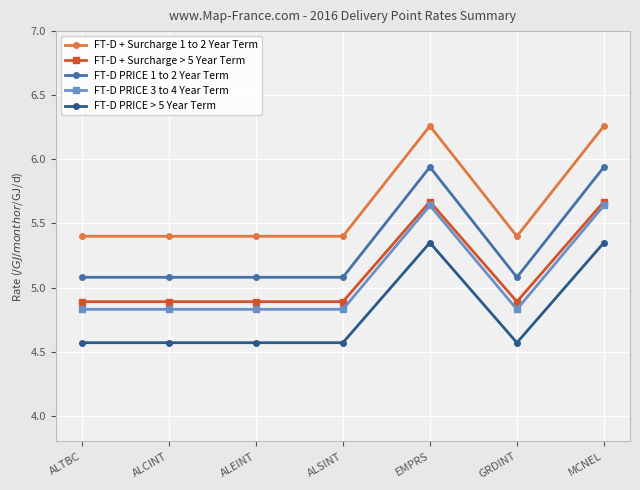

How many FT-D PRICE > 5 Year Term values are between 4 and 5?

5